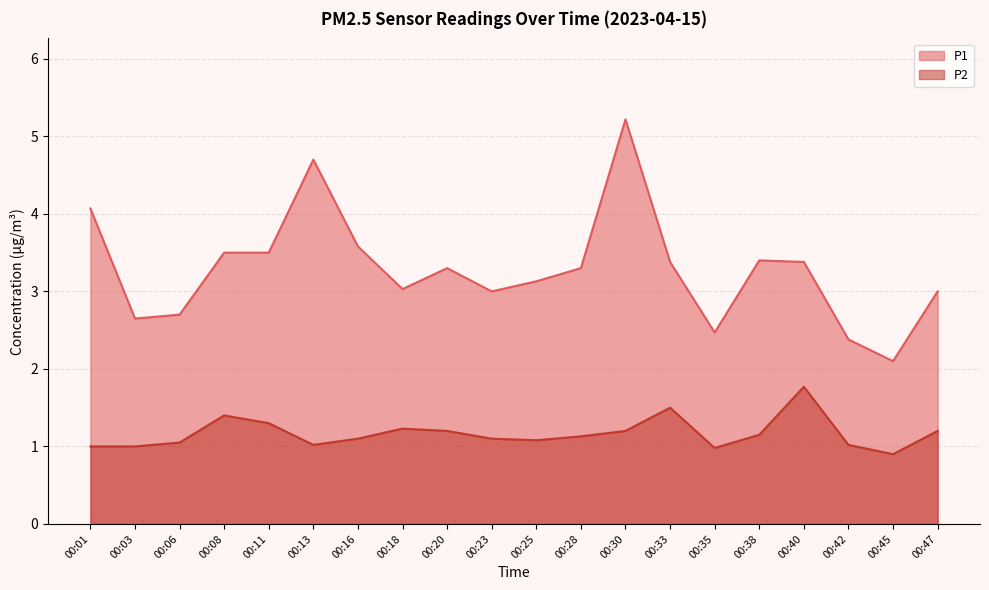

Which series has the largest total across all categories?

P1